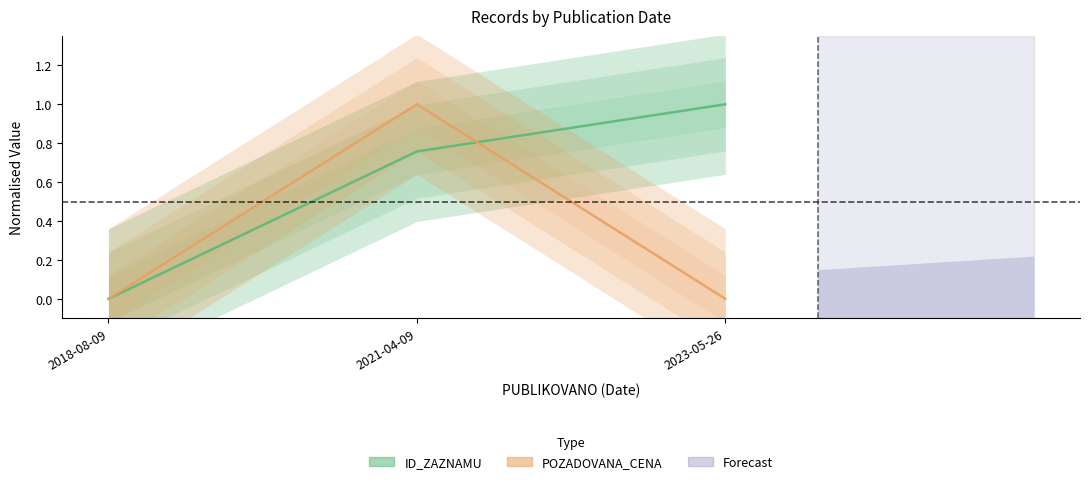

Between 2021-04-09 and 2018-08-09, which is larger?

2021-04-09